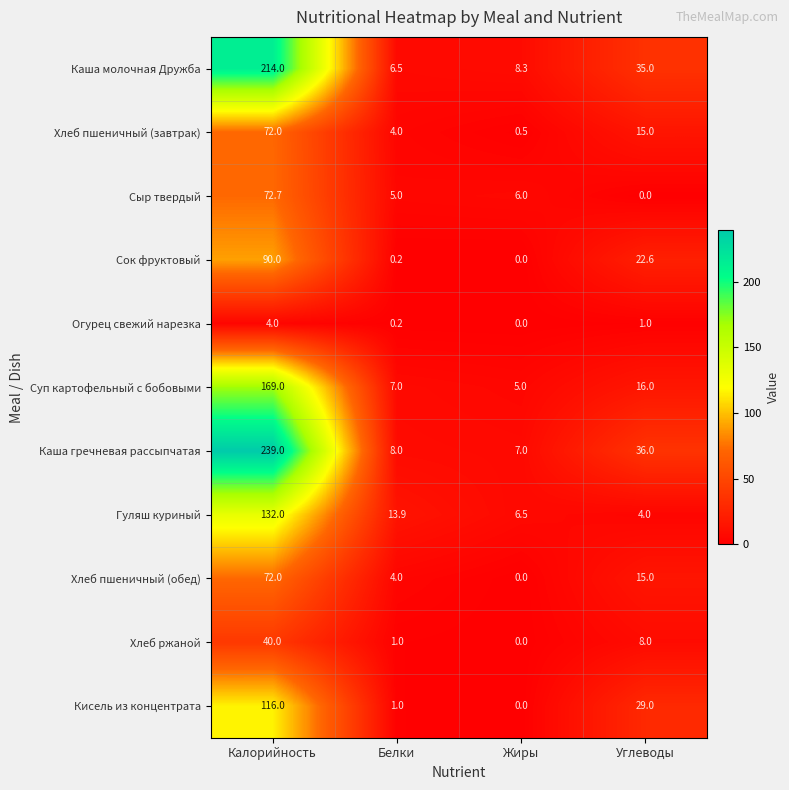

Which series has the largest total across all categories?

Каша гречневая рассыпчатая